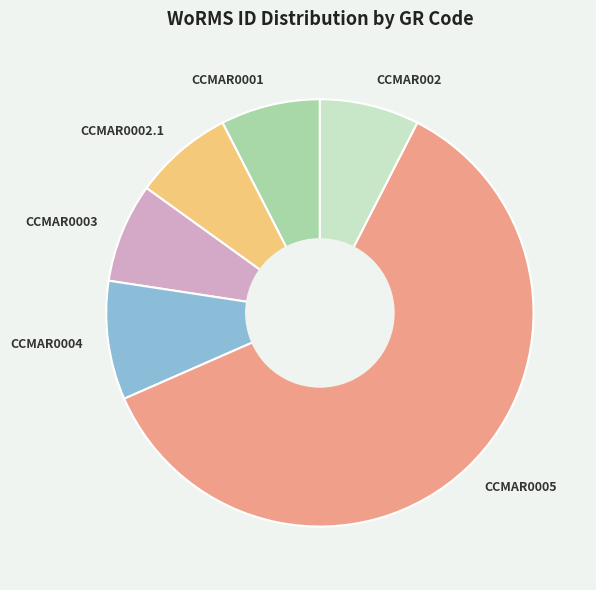

Which slice is the largest?

CCMAR0005